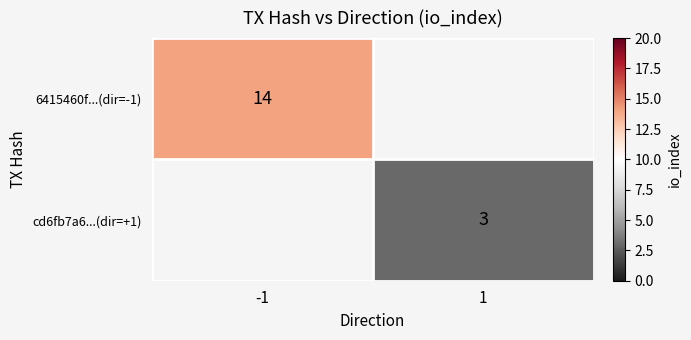

Is the value of cd6fb7a6...(dir=+1) at 1 greater than the value of 6415460f...(dir=-1) at -1?

No